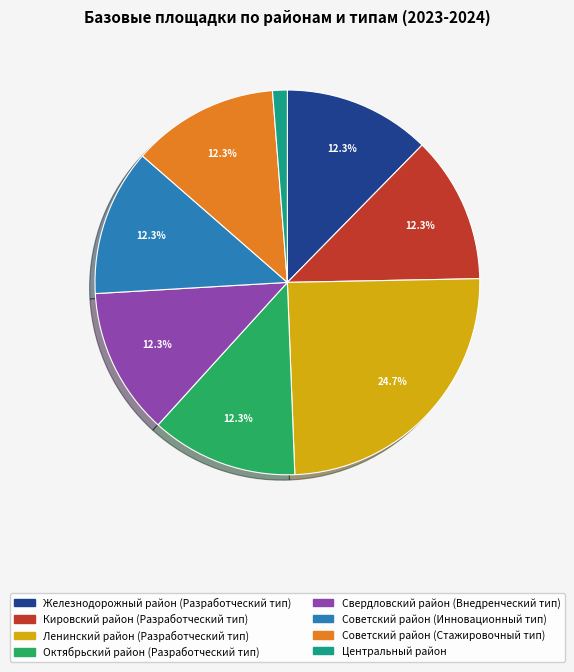

Is the sum of Октябрьский район (Разработческий тип) and Свердловский район (Внедренческий тип) greater than half?

No